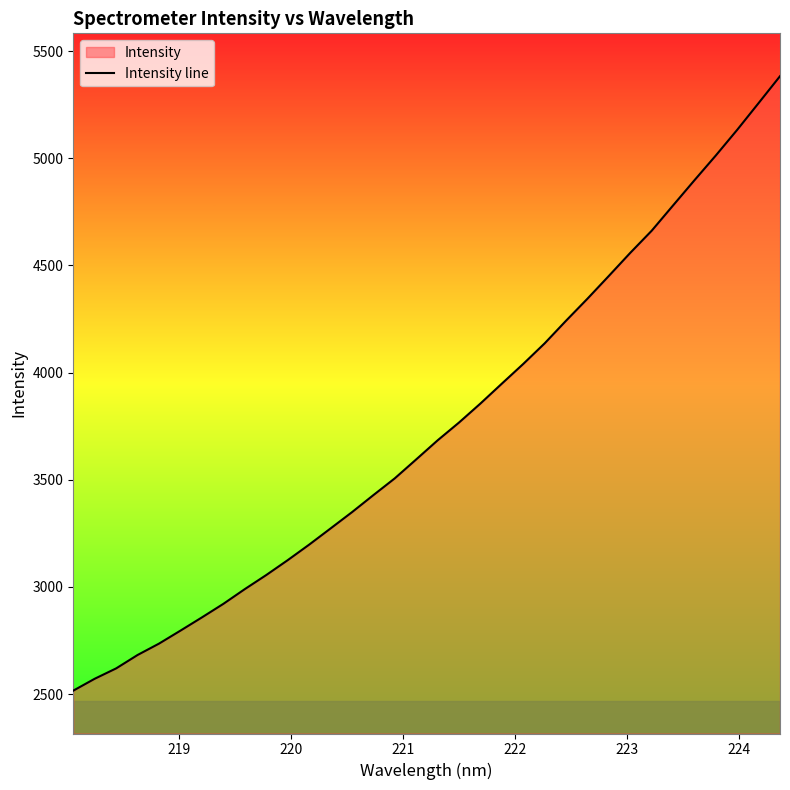

What is the maximum value shown in the chart?

5383.1